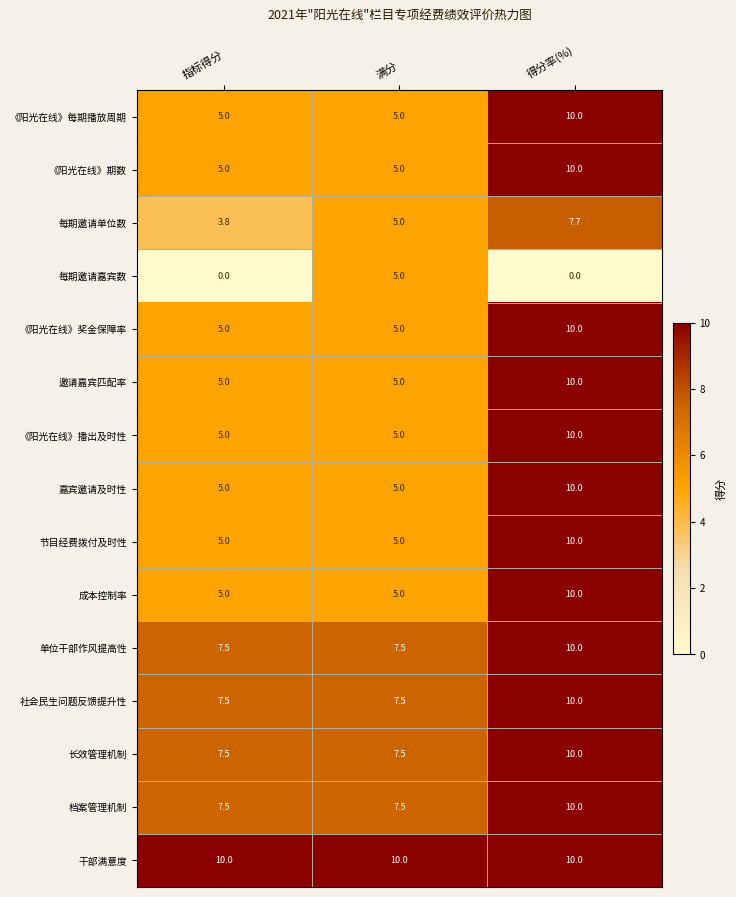

What is the maximum value for 《阳光在线》每期播放周期?

10.0